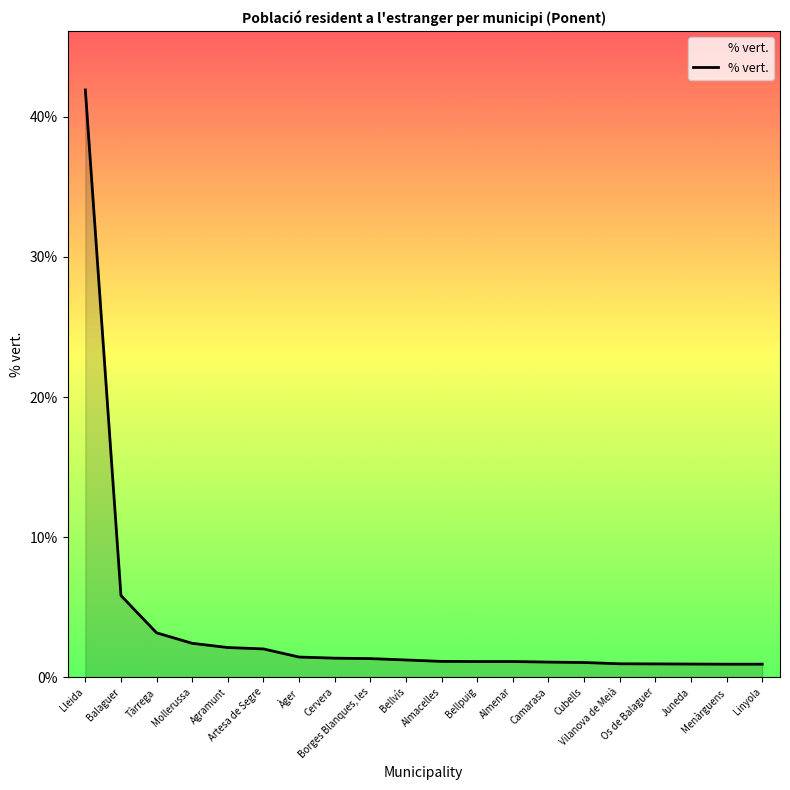

The value at Almenar is 1.1. True or false?

True